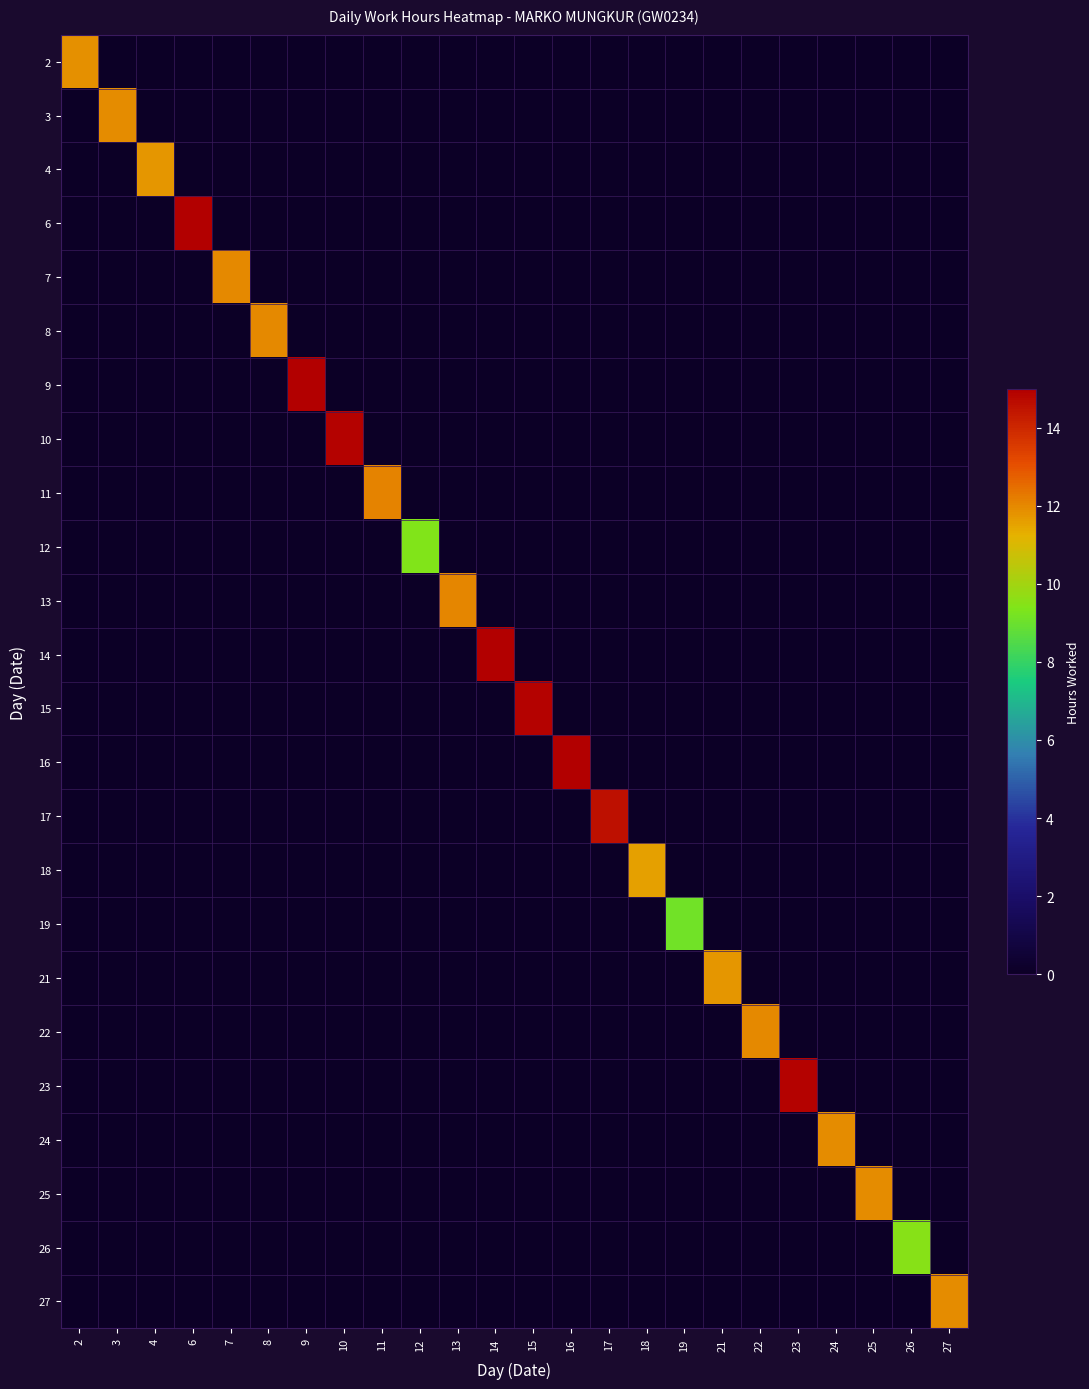

What is the total value across all series at 16?

15.0